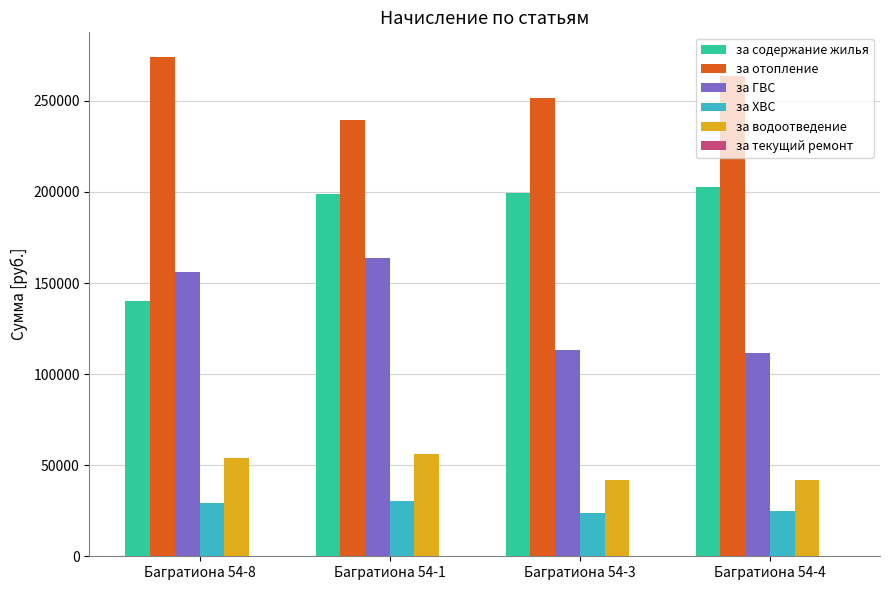

How many groups of bars are there?

4